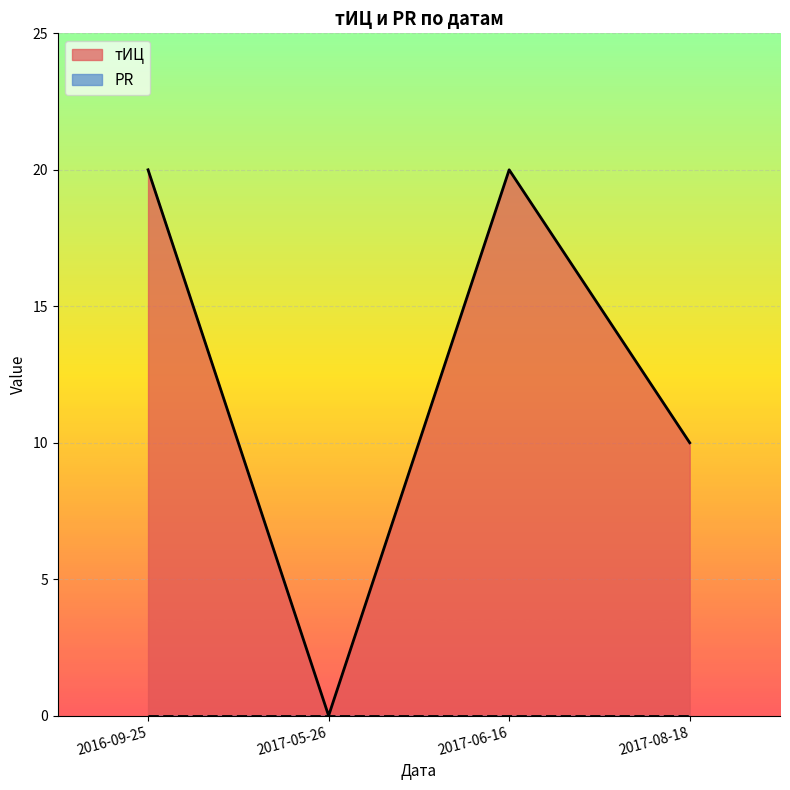

At which category does the data reach its first local valley?

2017-05-26